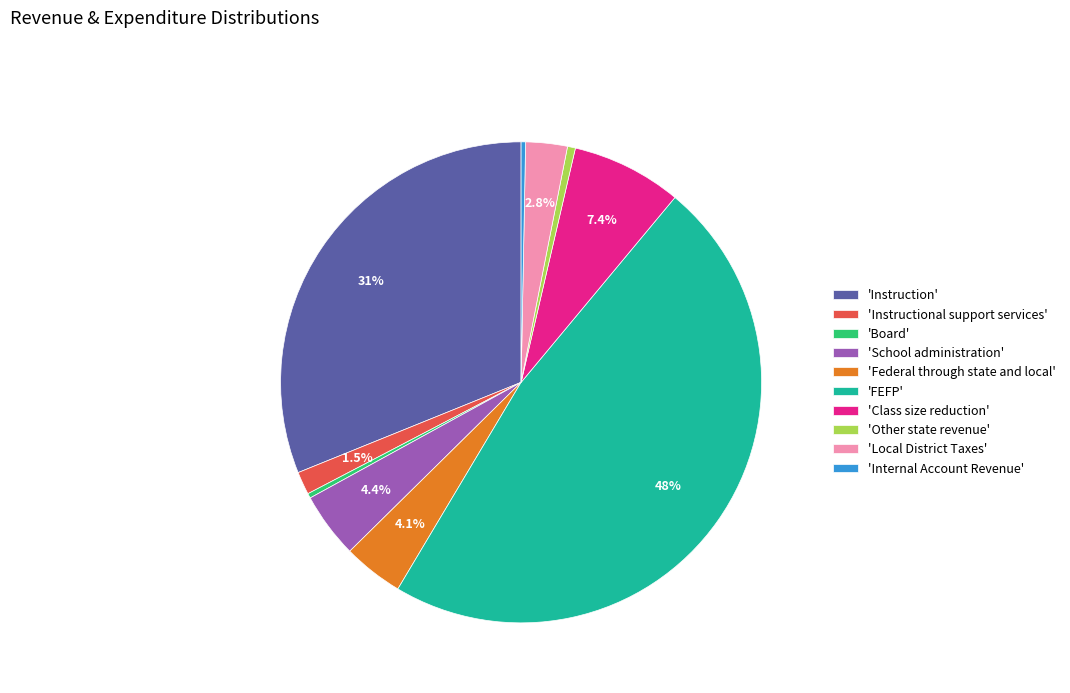

What is the ratio of the value at 'Federal through state and local' to the value at 'School administration'?

0.9